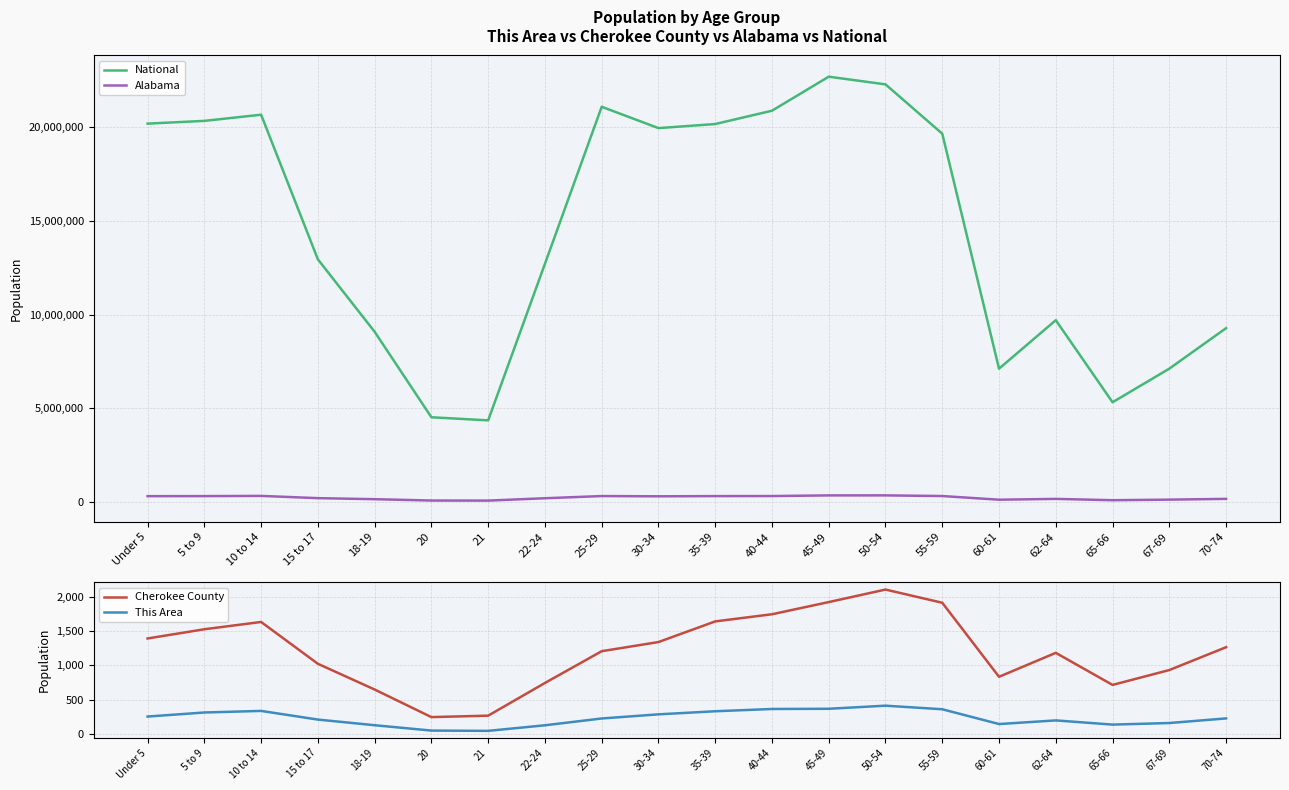

At which category does This Area reach its first local valley?

21